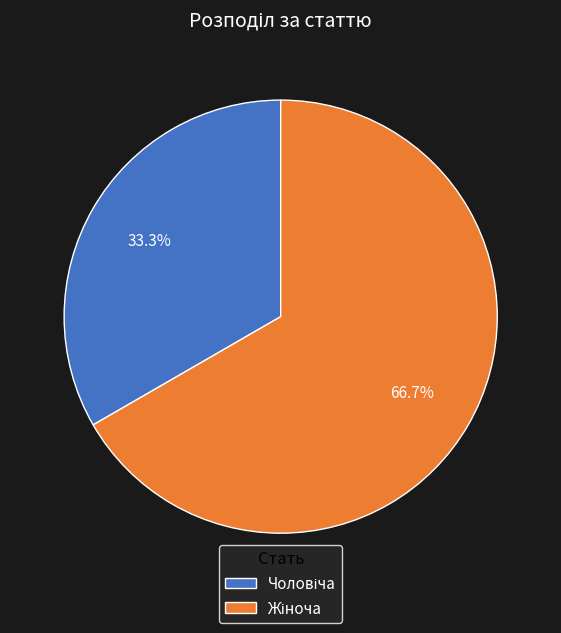

Is there any slice that represents more than half of the pie?

Yes